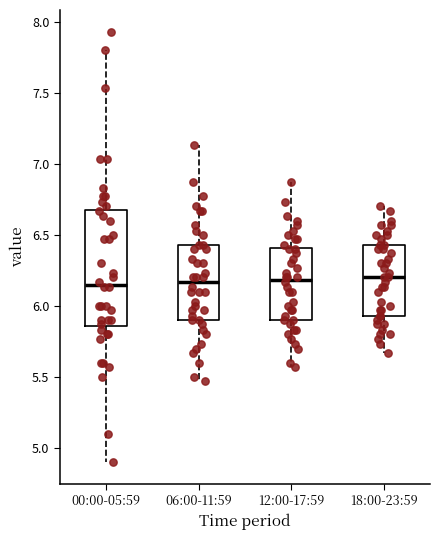

Where is the lower edge of the box for 18:00-23:59 on the y-axis? The values are not printed on the chart, so give them approximately, as read against the axis.

5.95